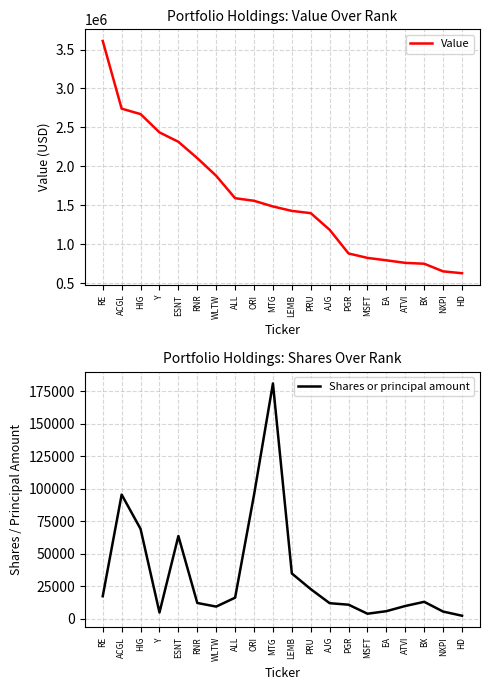

At which category is the sum across all series the highest?

RE